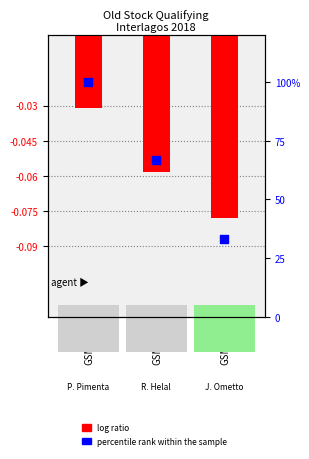

At which category is the sum across all series the highest?

GSM_P1